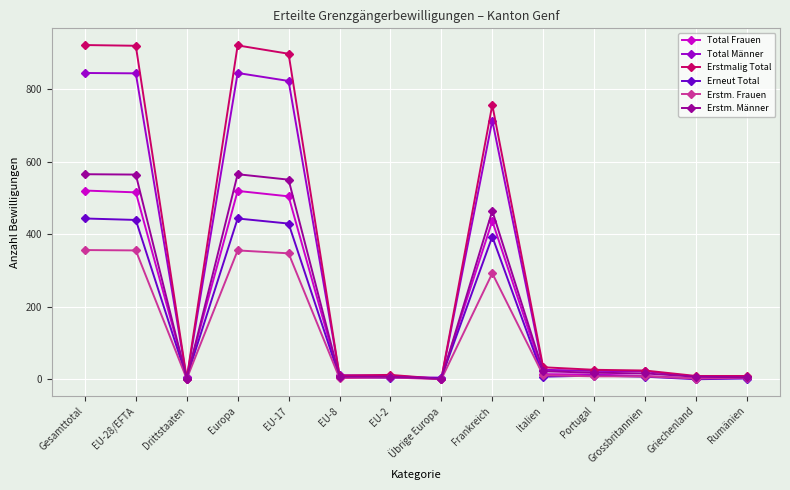

Is it true that Total Frauen equals 9 at Grossbritannien?

True